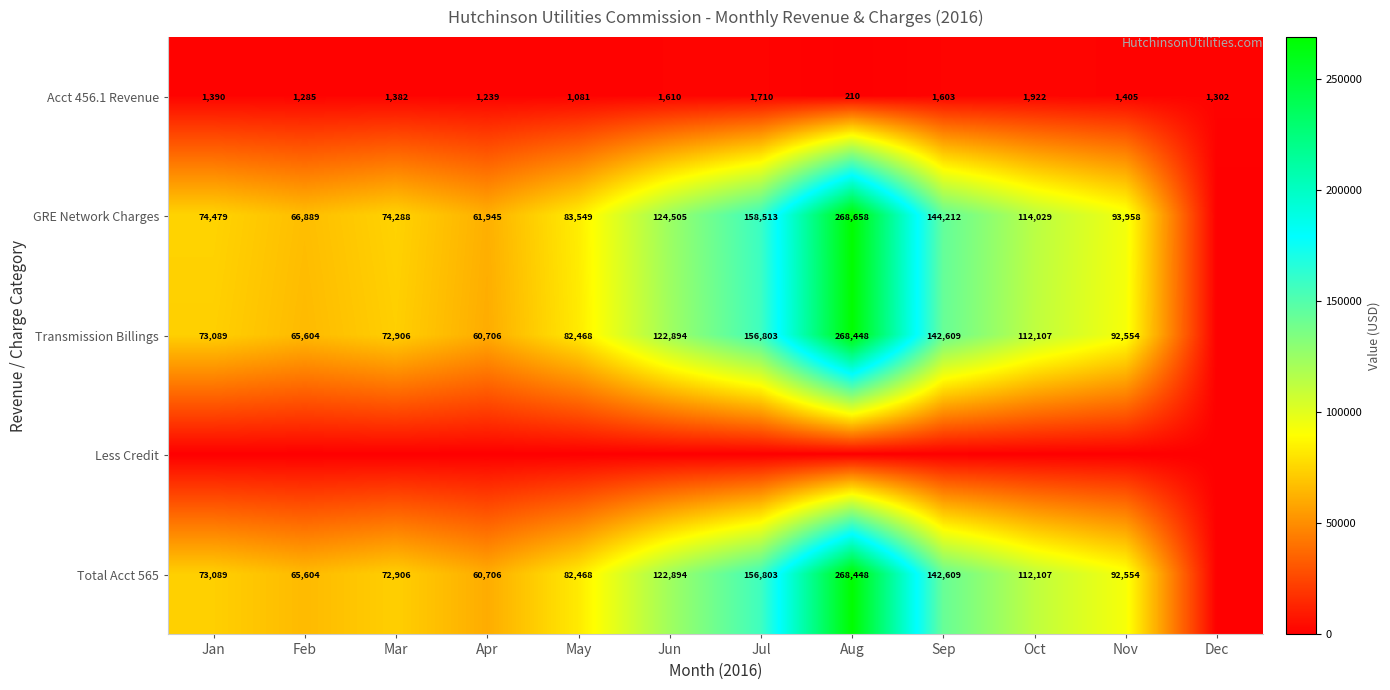

What is the sum of the Transmission Billings values at Nov and Feb?

158158